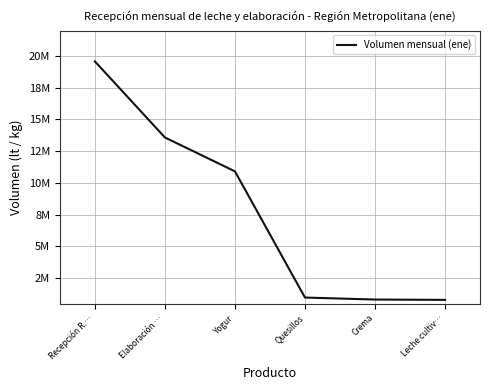

What position from the left is Leche cultiv…?

6